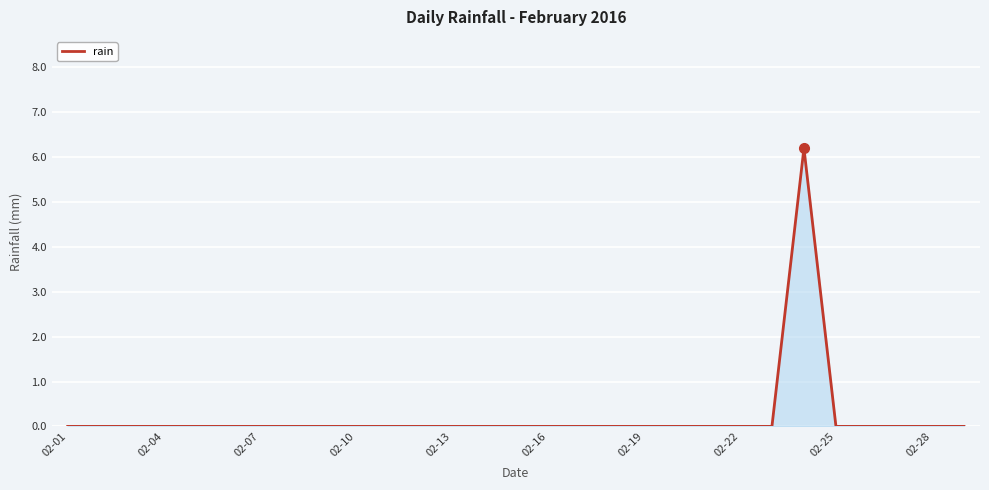

What is the difference between the maximum and minimum values?

6.2